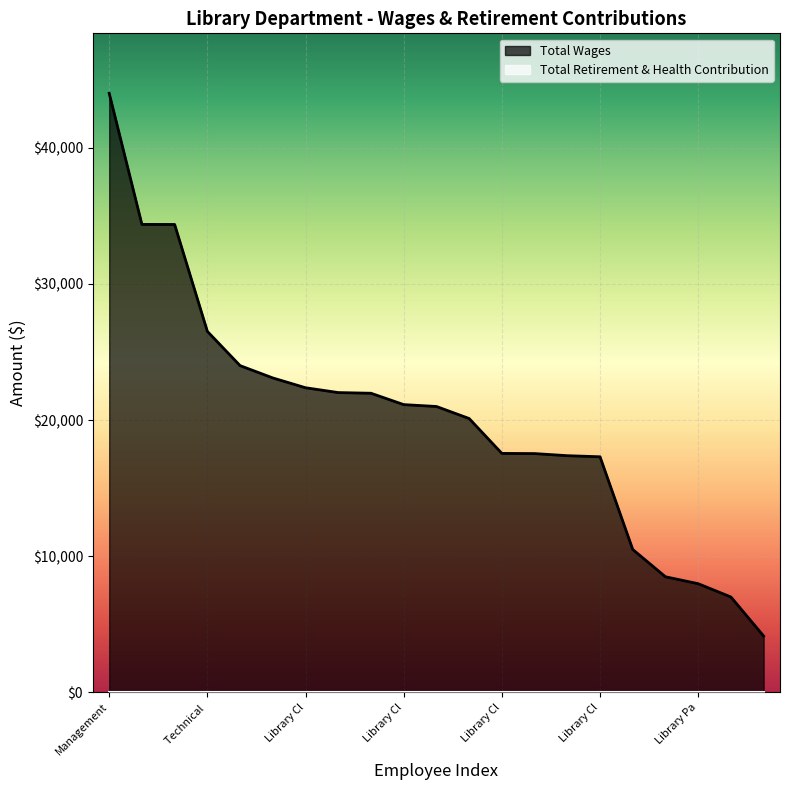

What is the label of the 10th point from the right?

Library Clerk II